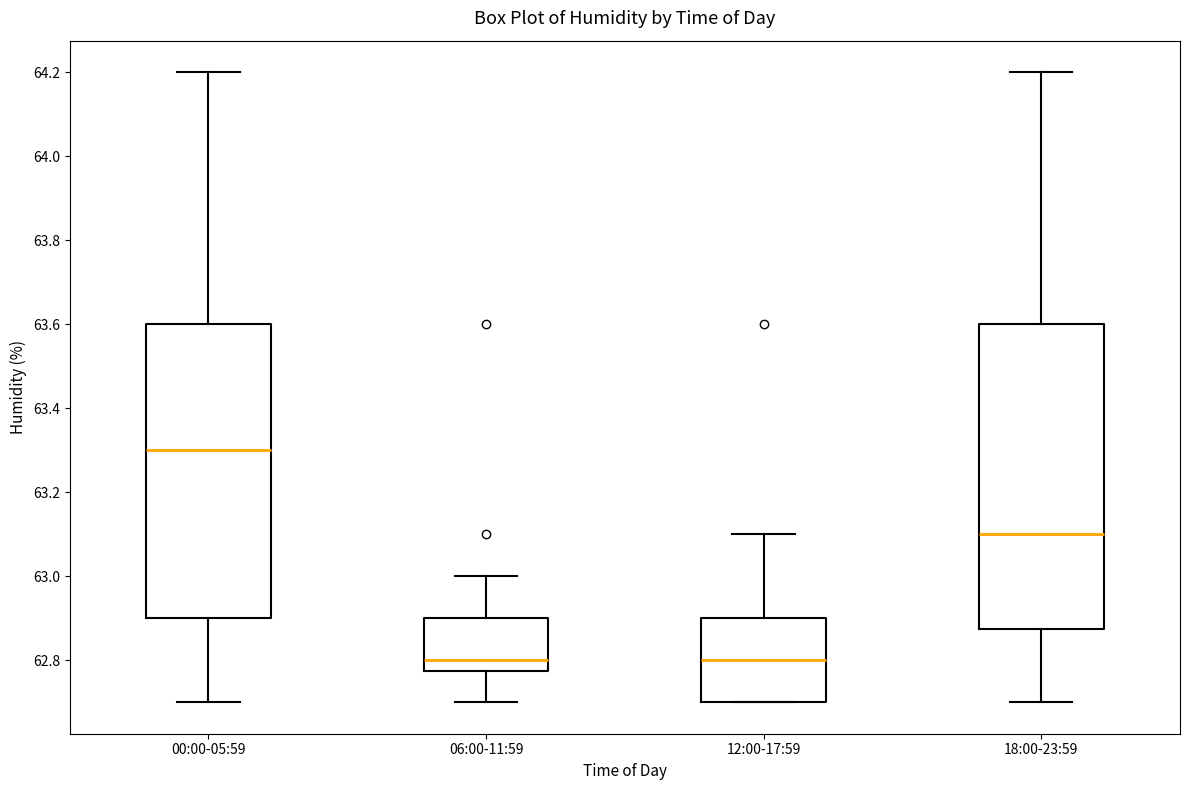

Reading left to right, read every box against the y-axis: the position of its median line, the range the box covers, and the ends of its whiskers. The values are not printed on the chart, so give them approximately, as read against the axis.

00:00-05:59: median 63.30, box 62.90 to 63.60, whiskers 62.70 to 64.20
06:00-11:59: median 62.80, box 62.78 to 62.90, whiskers 62.70 to 63.00
12:00-17:59: median 62.80, box 62.70 to 62.90, whiskers 62.70 to 63.10
18:00-23:59: median 63.10, box 62.88 to 63.60, whiskers 62.70 to 64.20